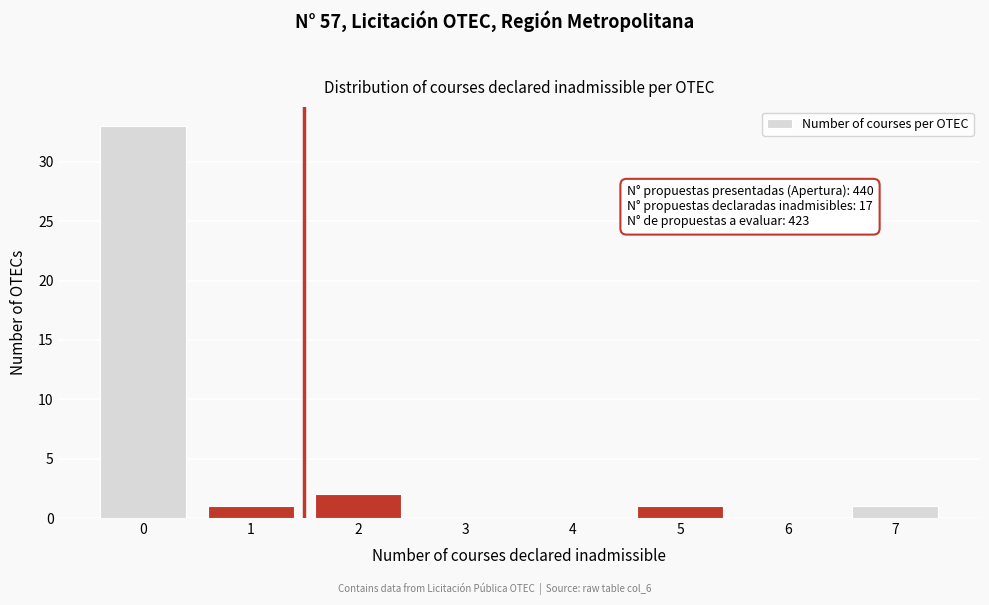

Reading left to right, transcribe all the data shown in this chart.

0=33	1=1	2=2	3=0	4=0	5=1	6=0	7=1